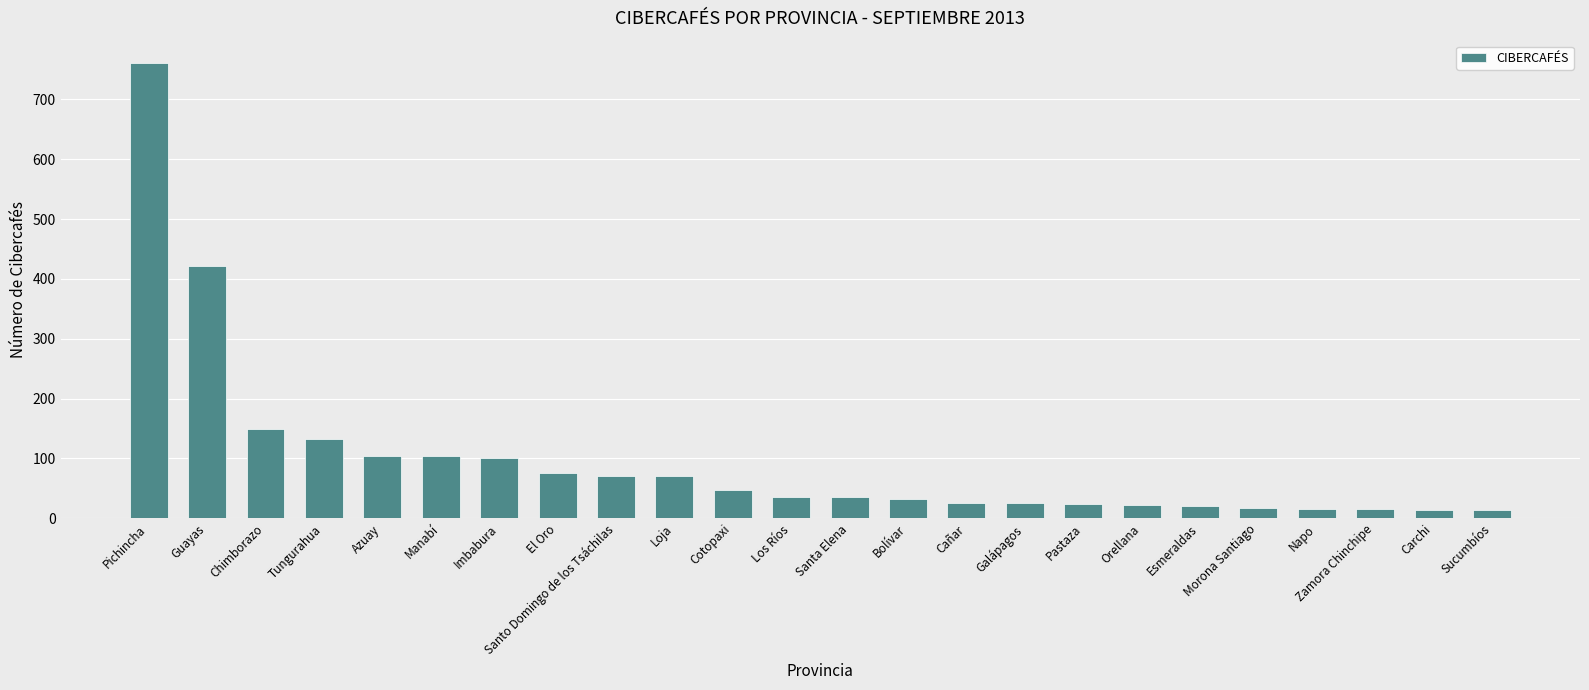

True or false: the data shows 21 at Esmeraldas.

True